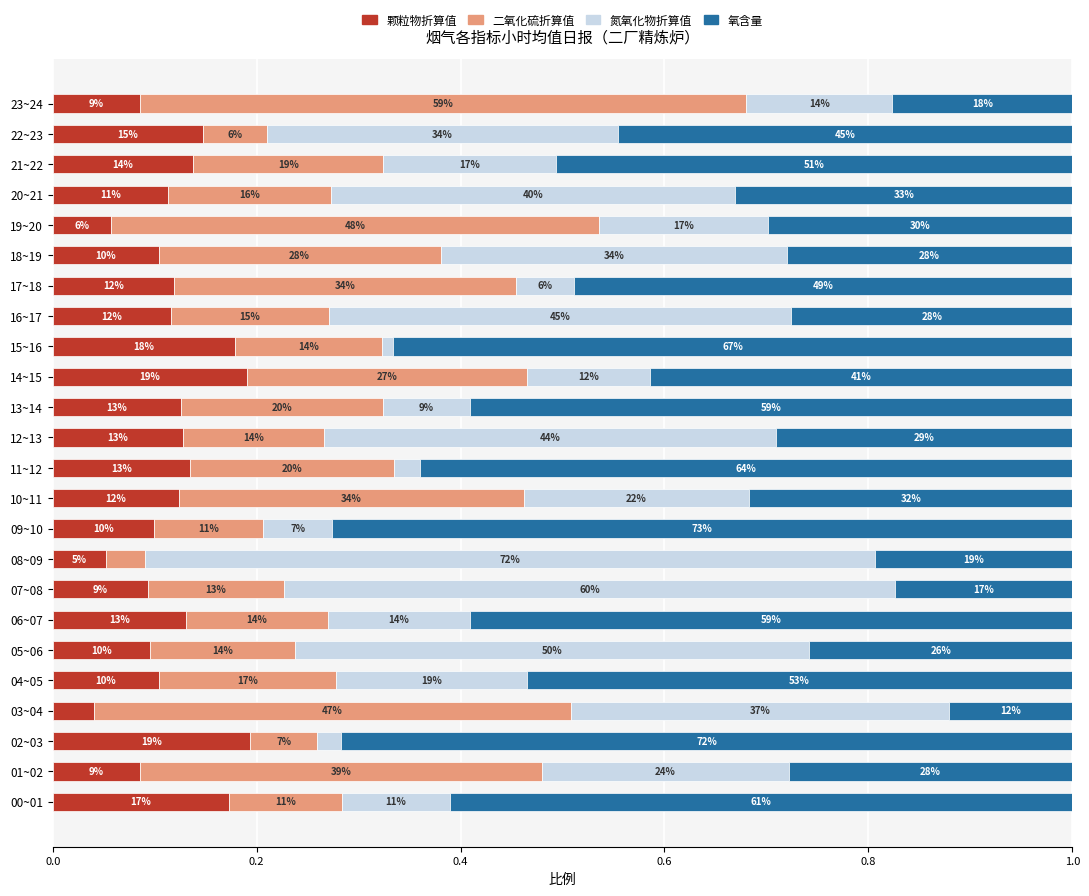

What is the value of the 氧含量 bar at the 3rd from the left?

0.7